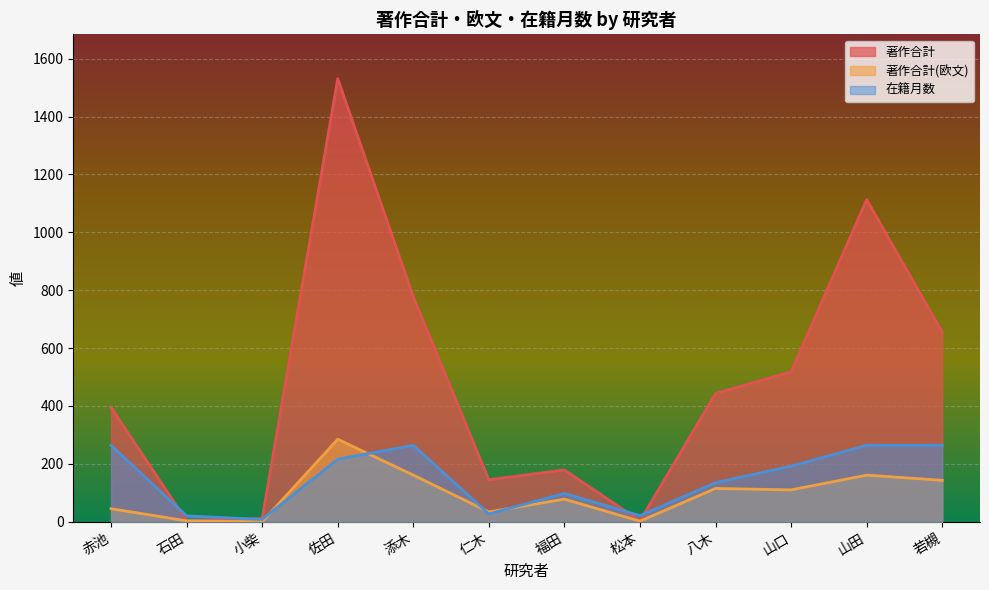

The value of 著作合計 at 添木 is 224. True or false?

False